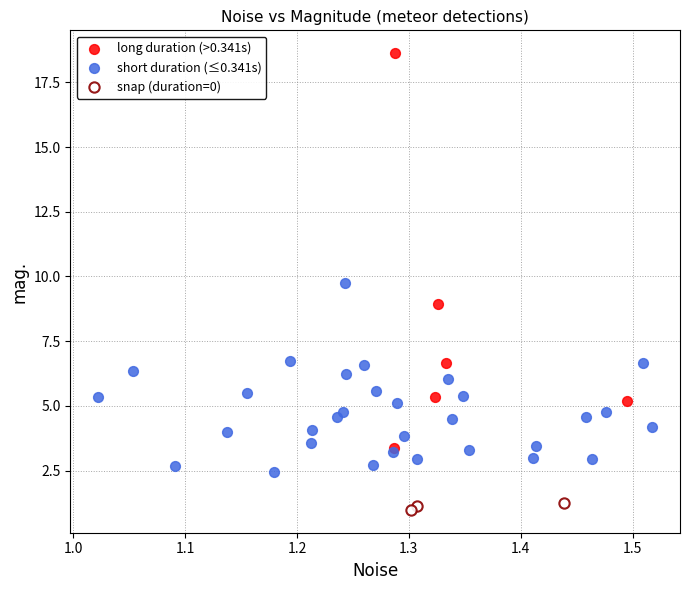

Which series reaches the minimum Y coordinate?

snap (duration=0)